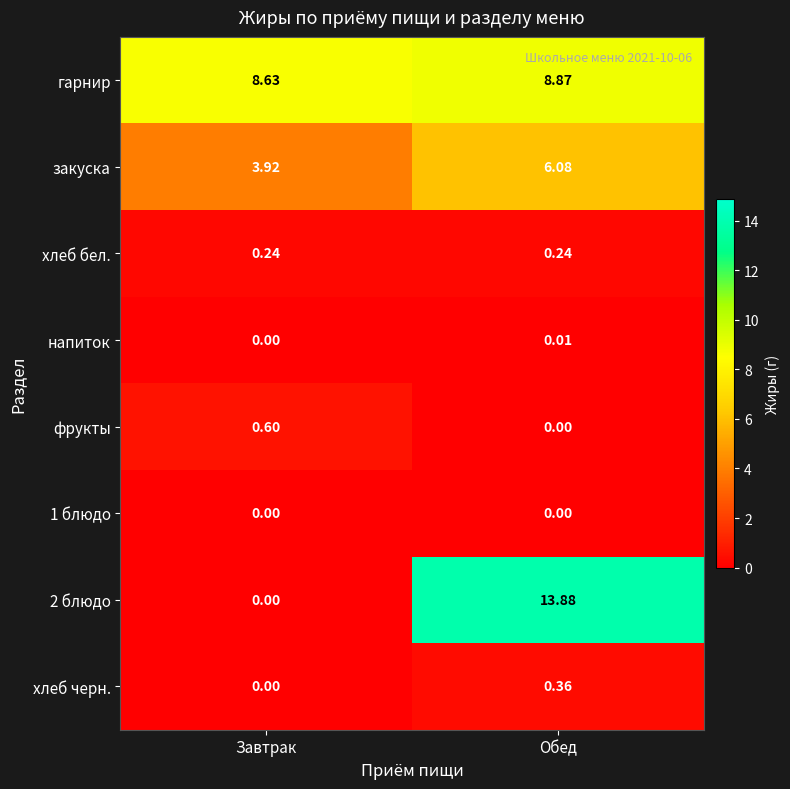

Which series has the largest total across all categories?

гарнир